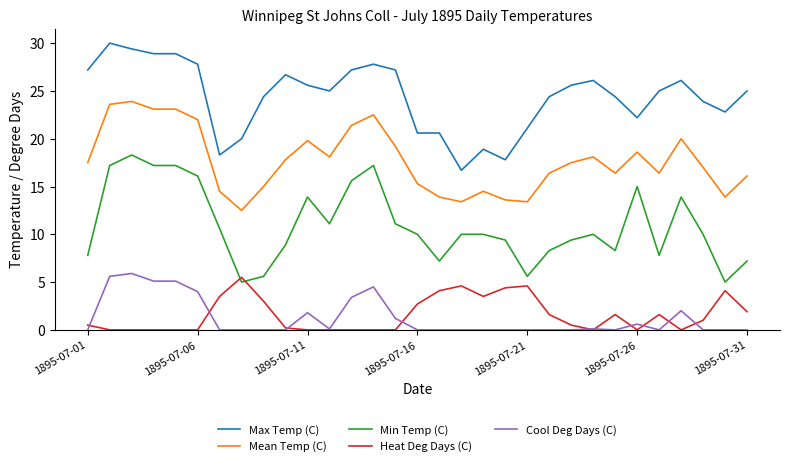

Which series has the largest total across all categories?

Max Temp (C)